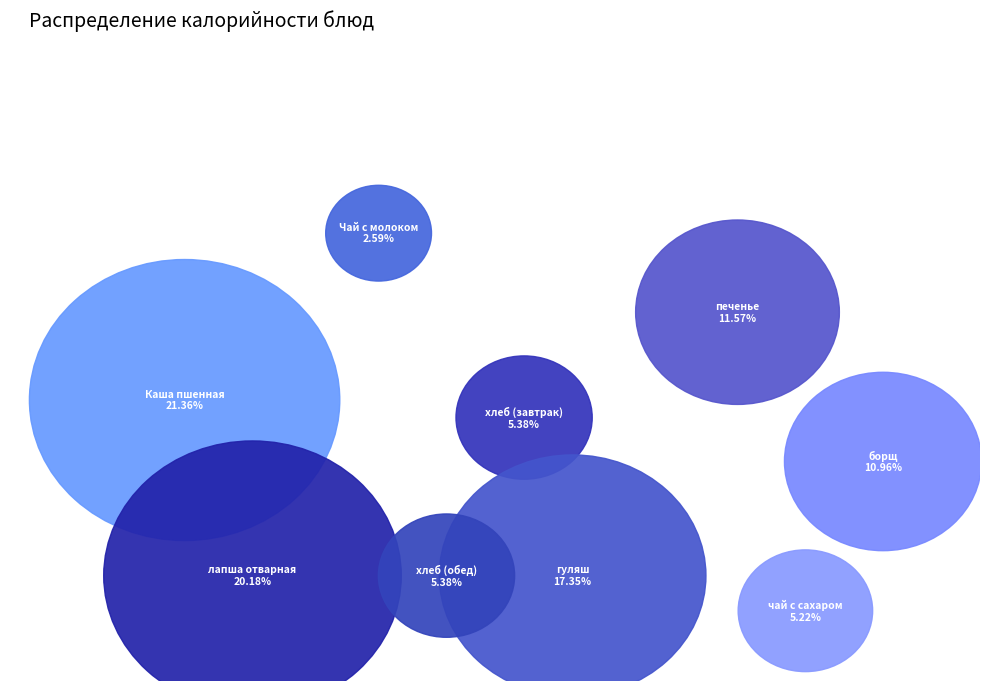

To the nearest percent, what is the average slice percentage?

11%